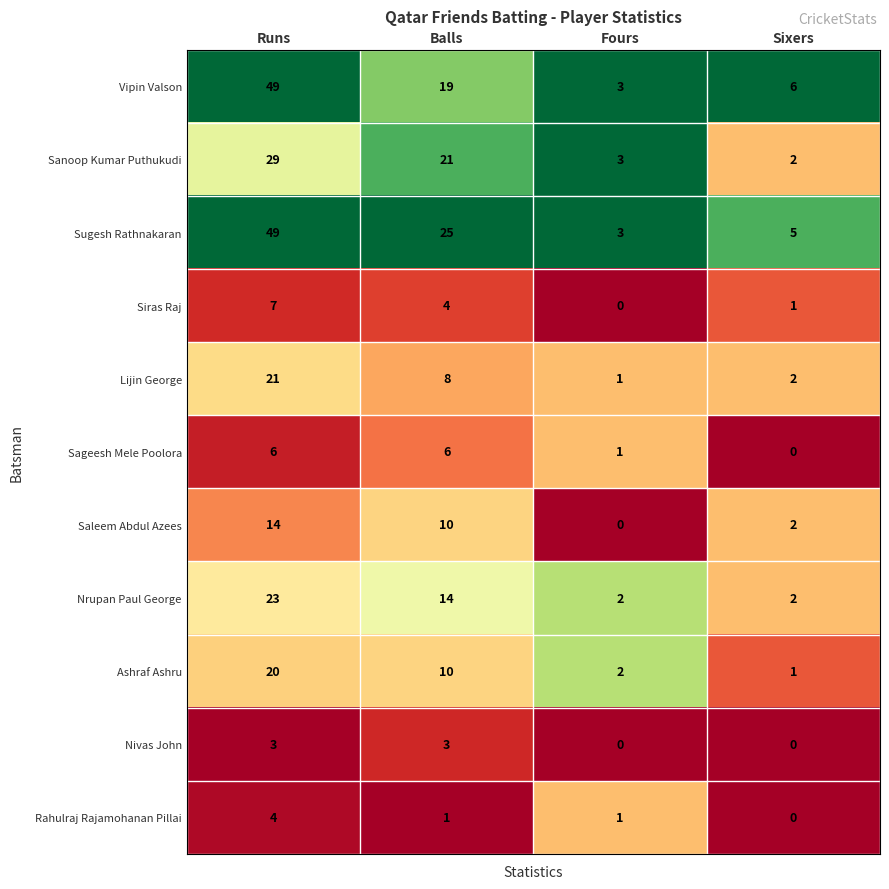

What is the sum of the Nivas John values at Fours and Runs?

3